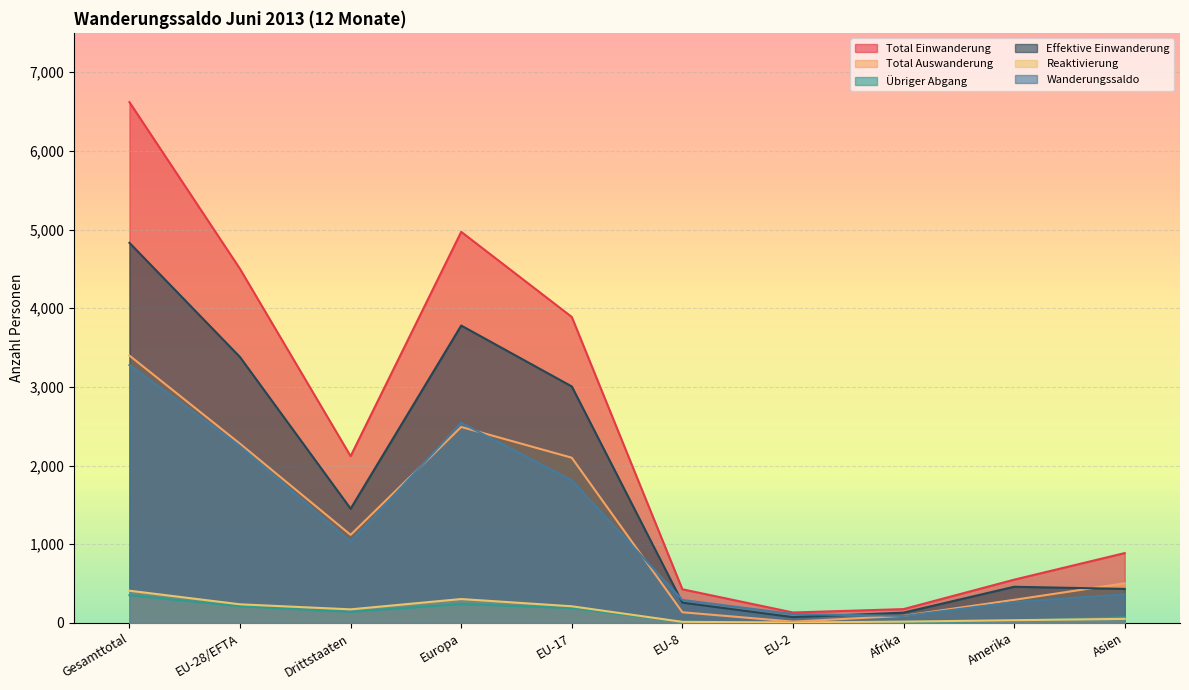

What is the label of the 4th point from the right?

EU-2